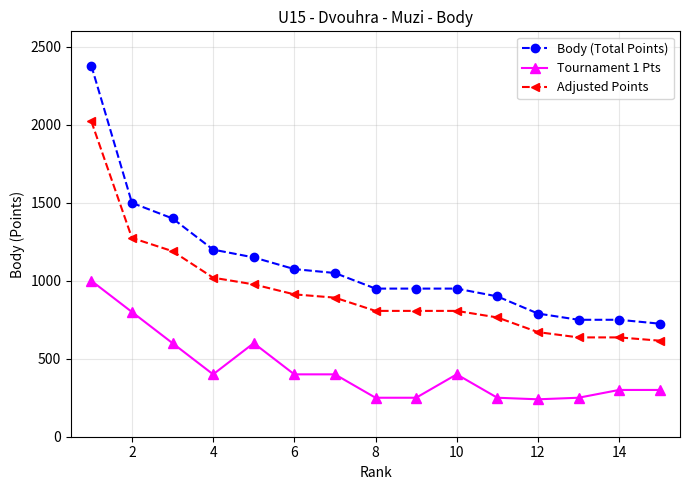

True or false: Adjusted Points and Tournament 1 Pts cross at least once.

False